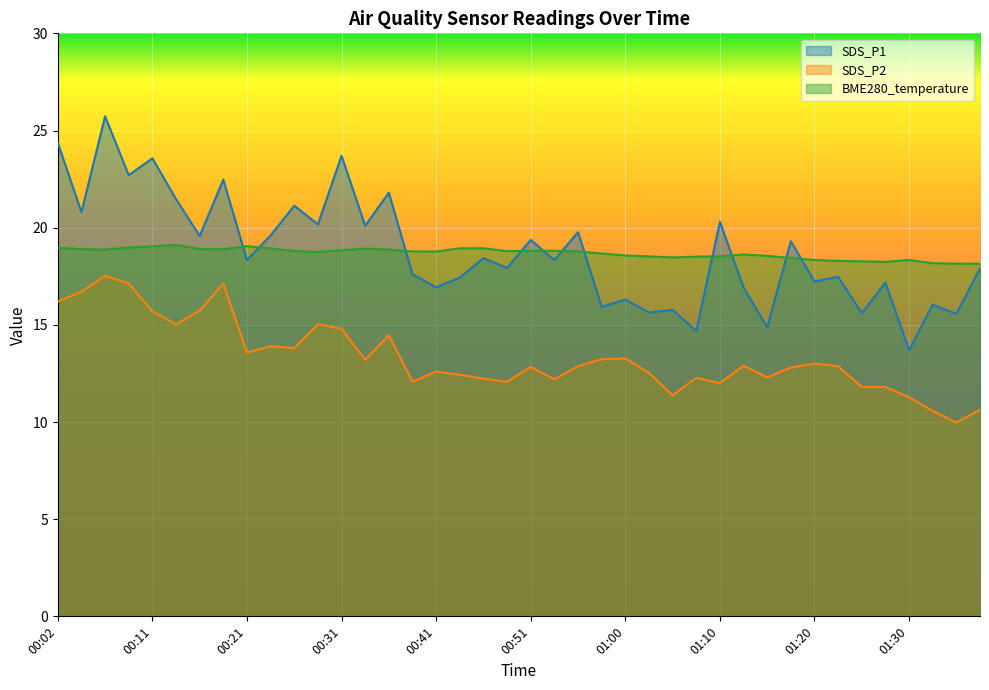

Rank the series at 01:30 from lowest to highest value.

SDS_P2, SDS_P1, BME280_temperature